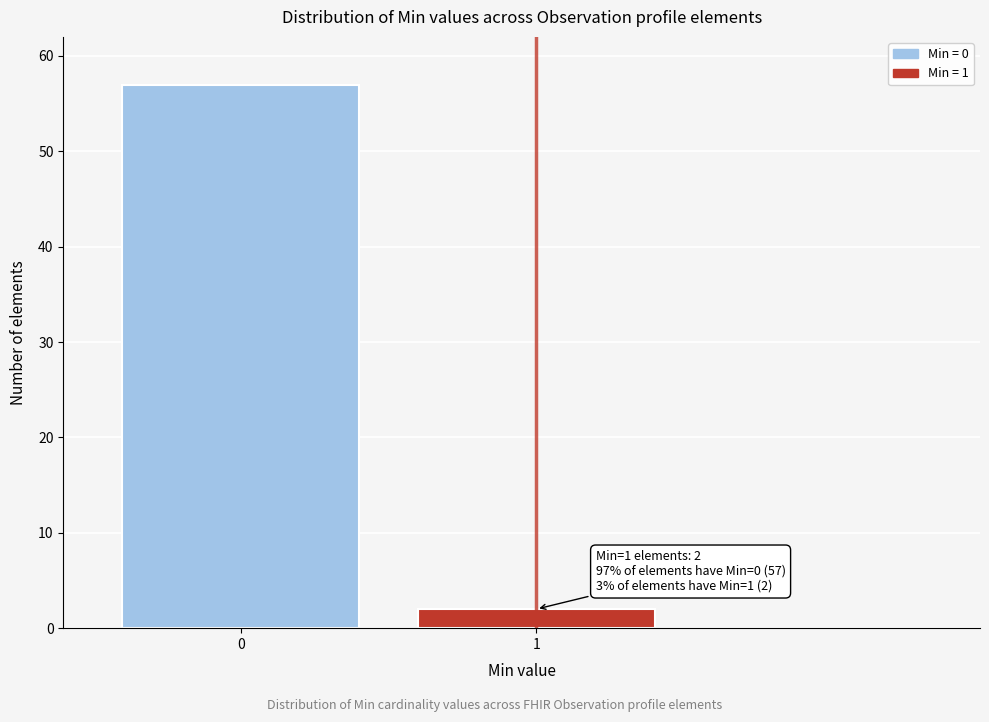

Reading left to right, what are all the values shown in this chart?

0=57	1=2